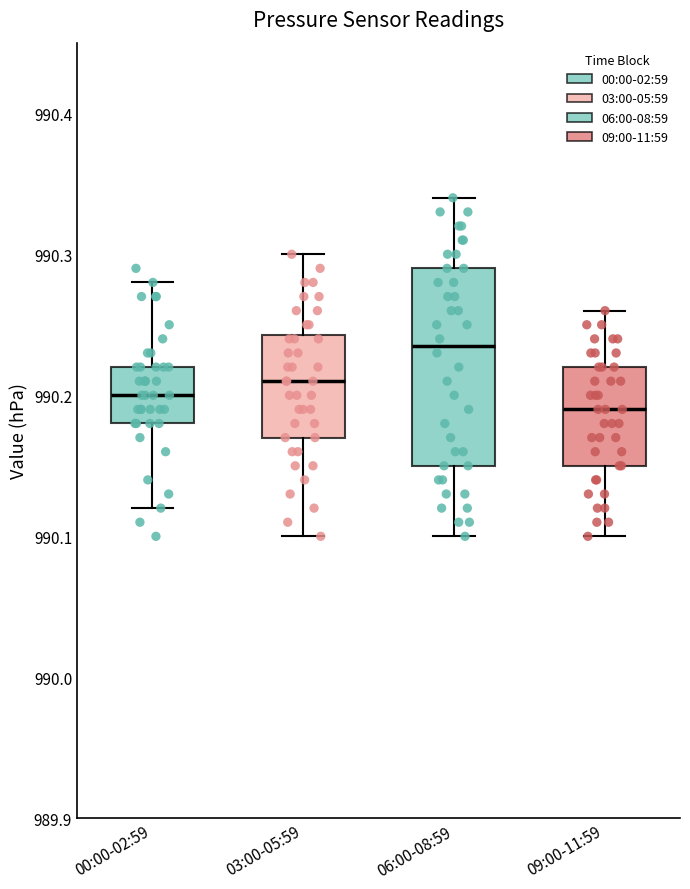

Where does the median line of the box for 03:00-05:59 sit on the y-axis? The values are not printed on the chart, so give them approximately, as read against the axis.

990.21